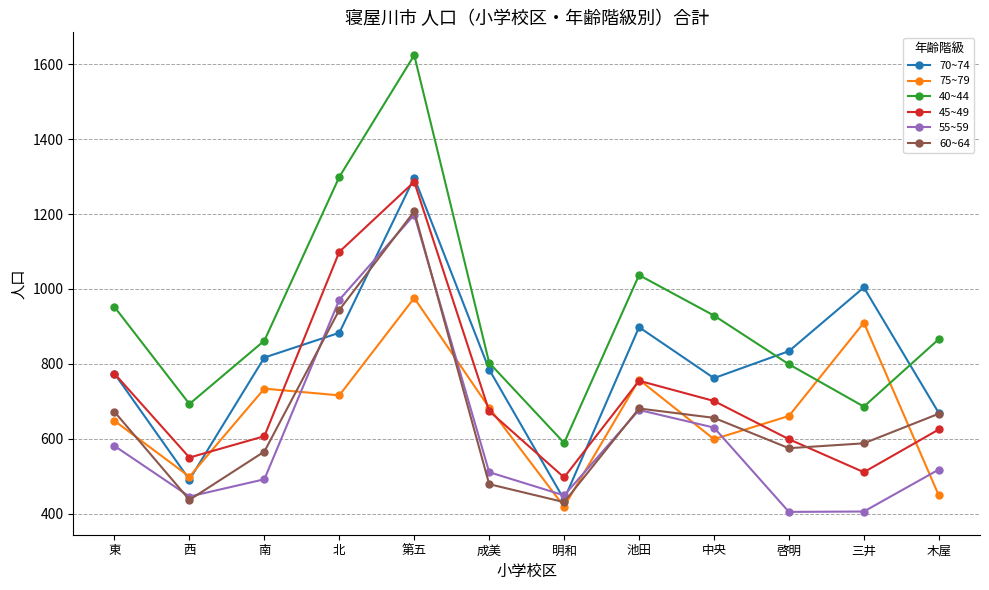

True or false: 45~49 has a value of 1099 at 北.

True